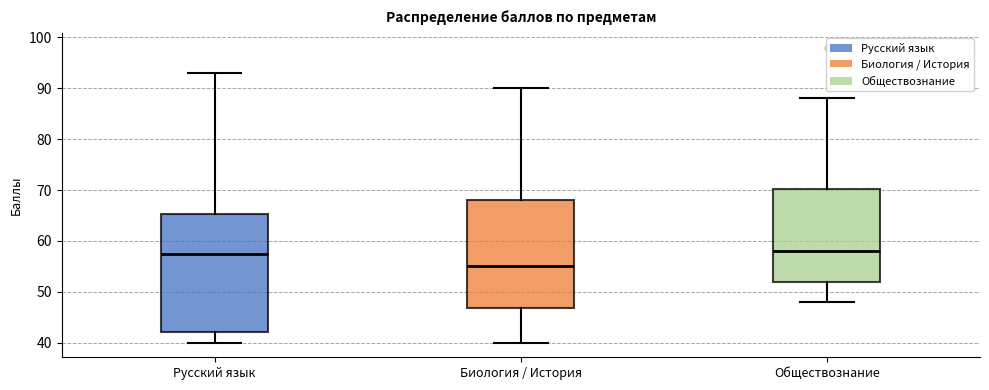

Reading left to right, read every box against the y-axis: the position of its median line, the range the box covers, and the ends of its whiskers. The values are not printed on the chart, so give them approximately, as read against the axis.

Русский язык: median 58, box 42 to 65, whiskers 40 to 93
Биология / История: median 55, box 47 to 68, whiskers 40 to 90
Обществознание: median 58, box 52 to 70, whiskers 48 to 88